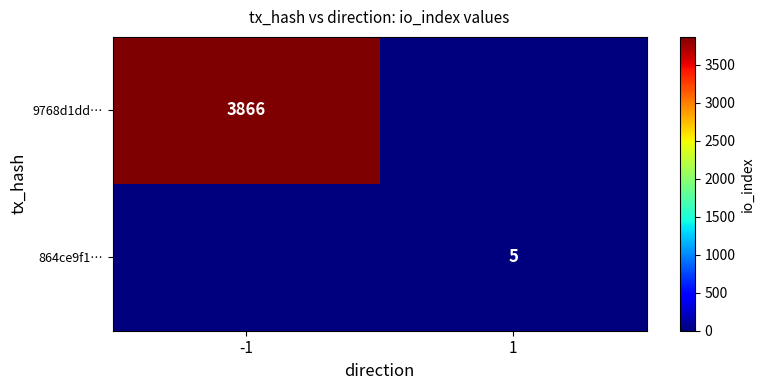

True or false: 864ce9f1… has a value of 5 at 1.

True